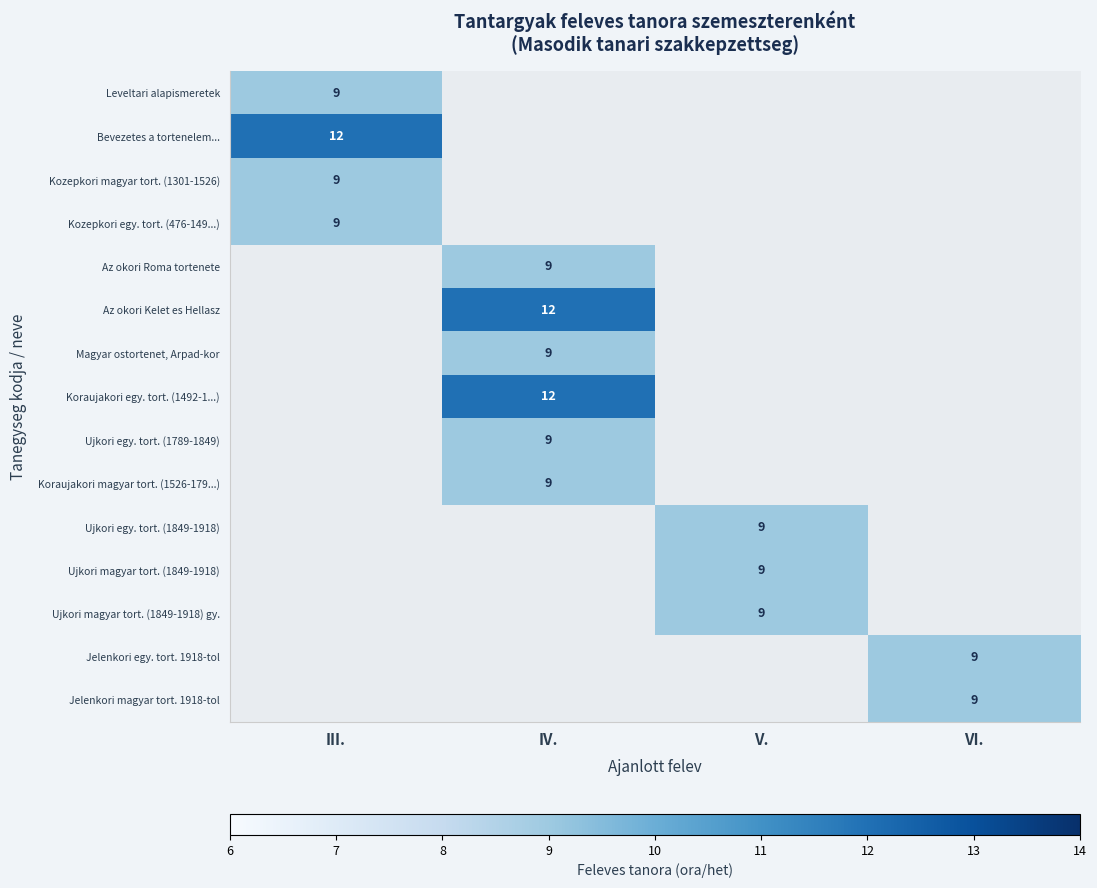

Is it true that Jelenkori magyar tort. 1918-tol equals 9 at VI.?

True